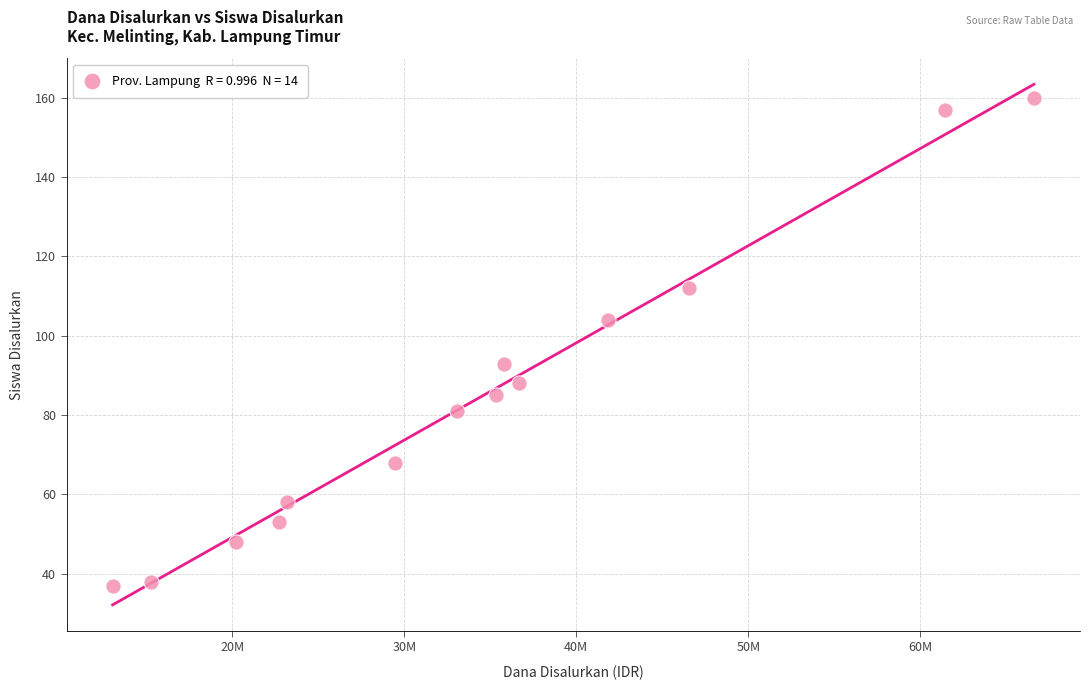

What is the range of Y values (max minus min)?

123